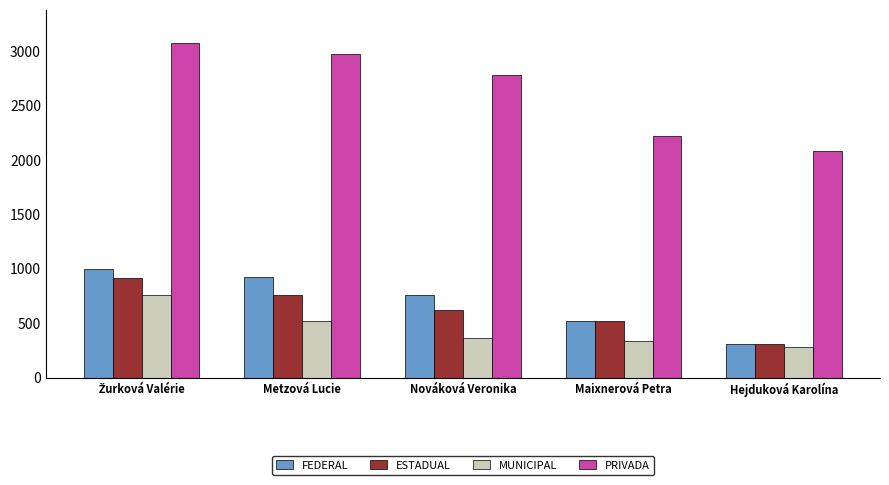

Which series has the widest spread of values?

PRIVADA